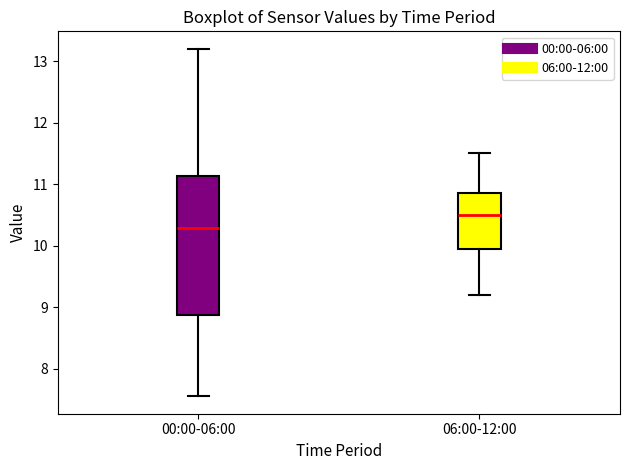

Where does the upper whisker of the box for 00:00-06:00 end on the y-axis? The values are not printed on the chart, so give them approximately, as read against the axis.

13.2